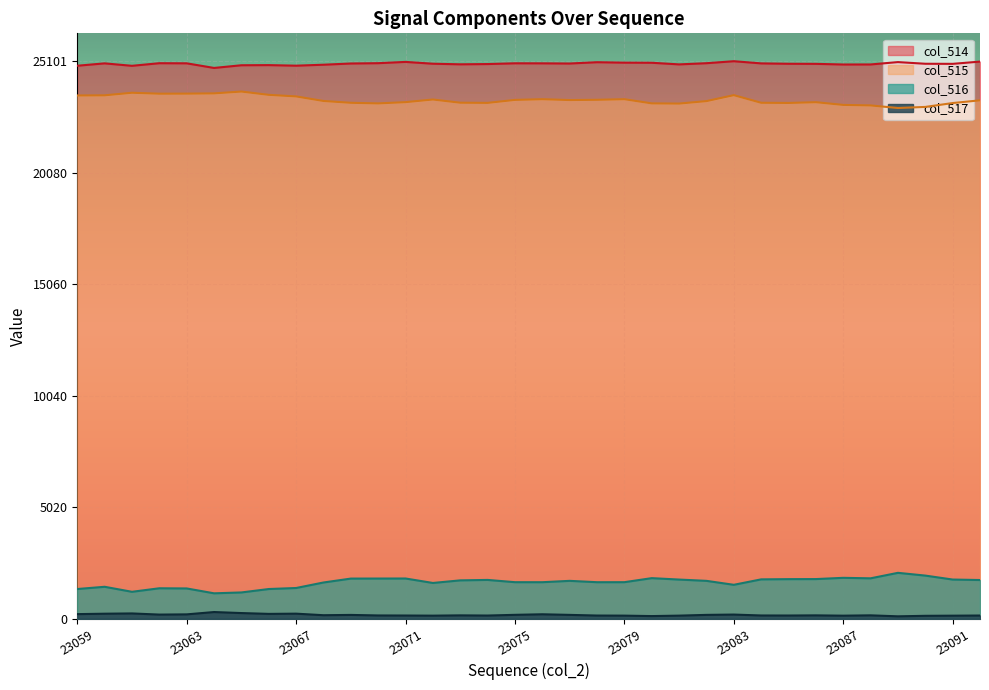

At which label is col_516 closest to 1606?

23072